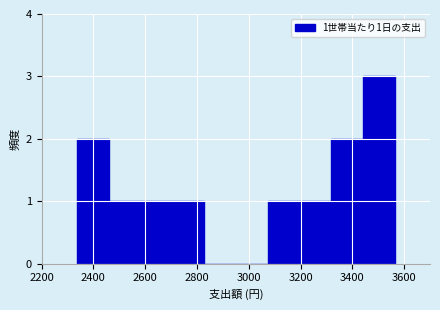

Over which range of the x-axis is the bar tallest?

3440 to 3560